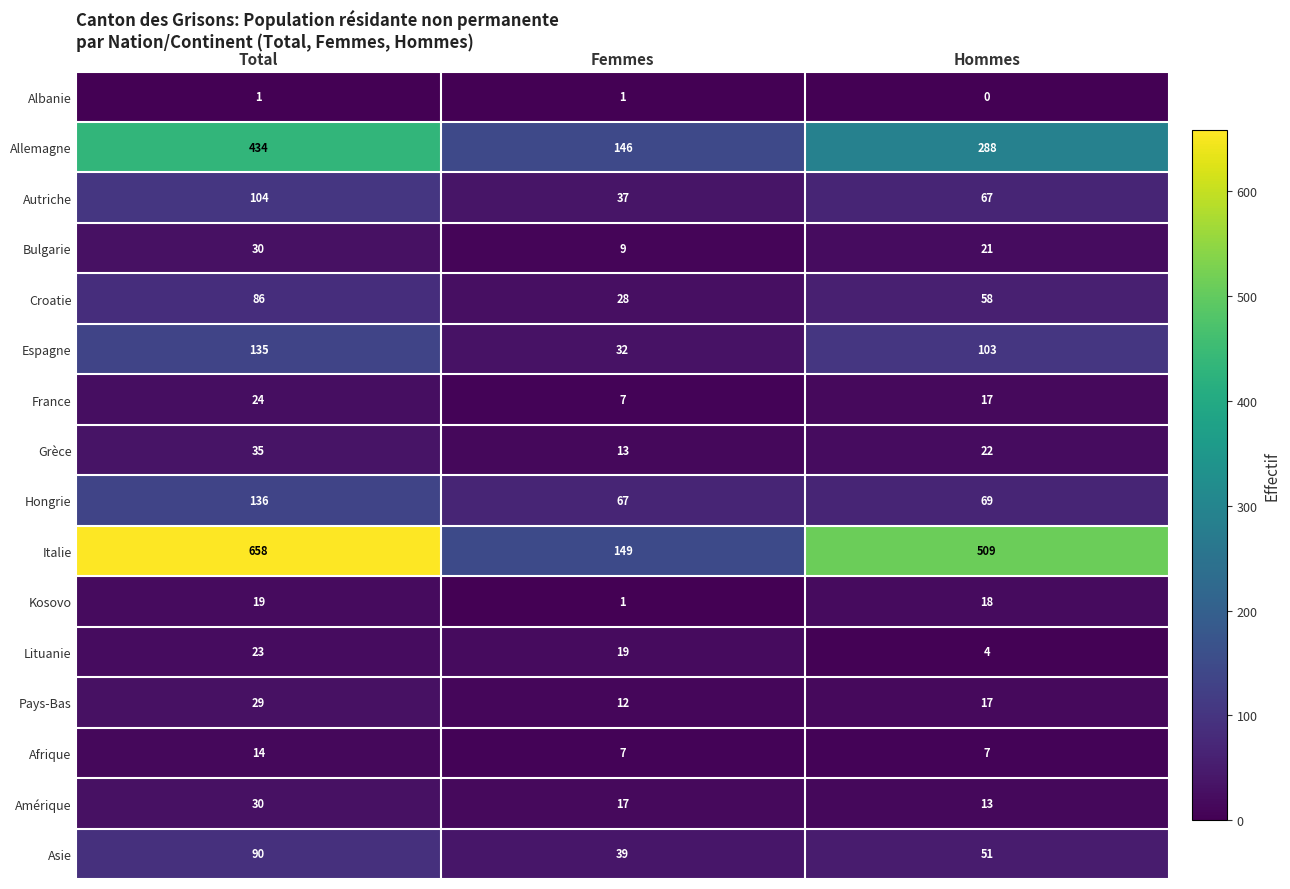

The value of Grèce at Hommes is 11. True or false?

False